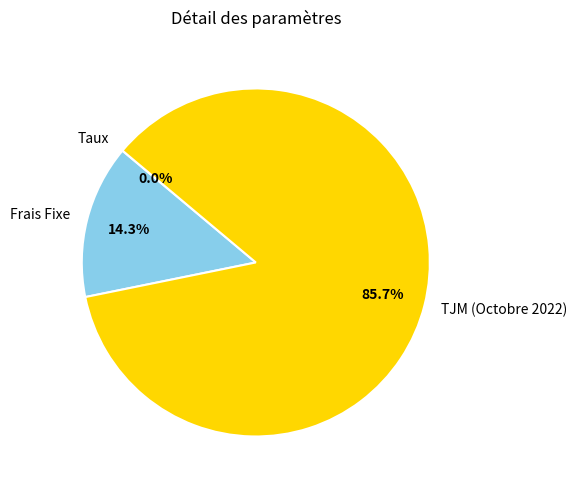

Is the sum of TJM (Octobre 2022) and Frais Fixe greater than half?

Yes